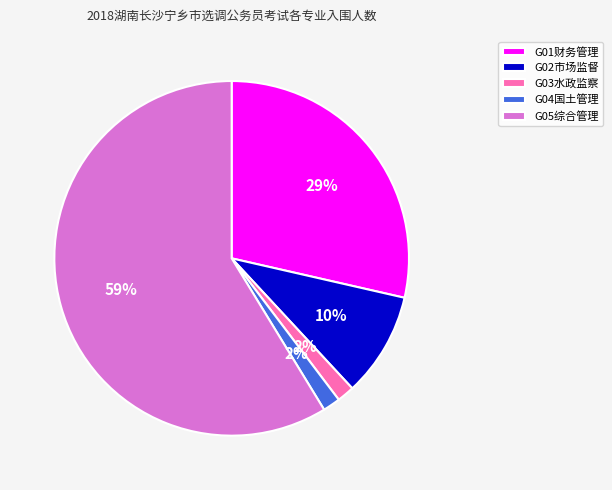

Between G02市场监督 and G03水政监察, which is larger?

G02市场监督